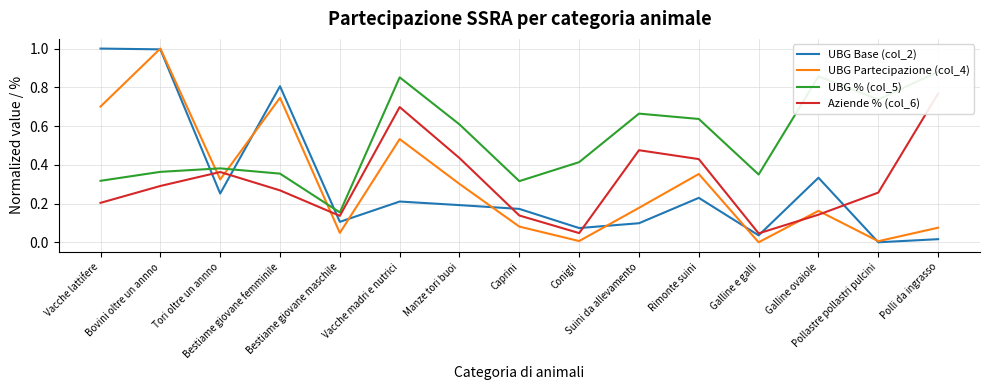

Which series ends up on top after the final intersection of Aziende % (col_6) and UBG Partecipazione (col_4)?

Aziende % (col_6)